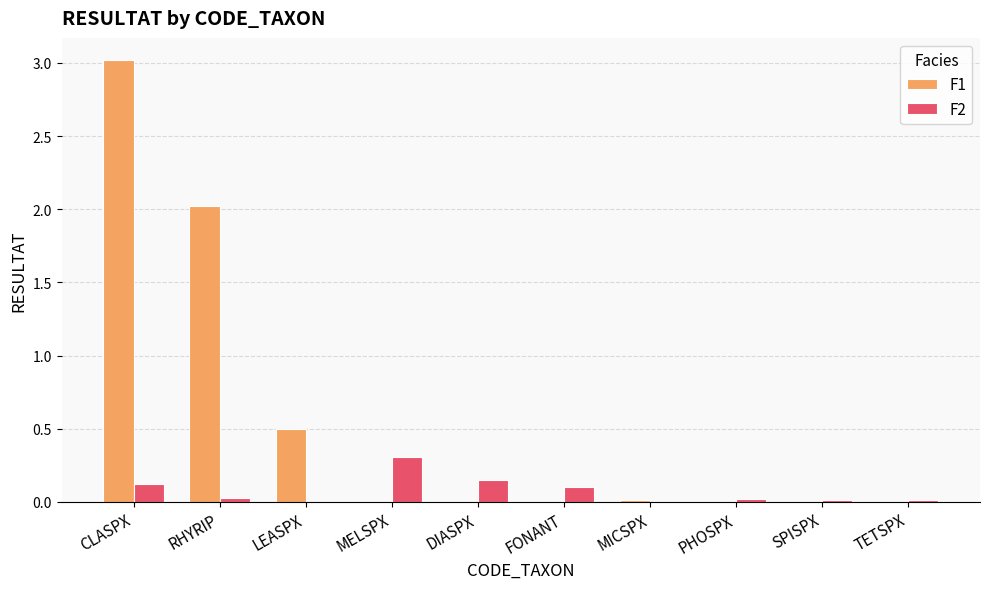

What is the total value across all series at MELSPX?

0.3